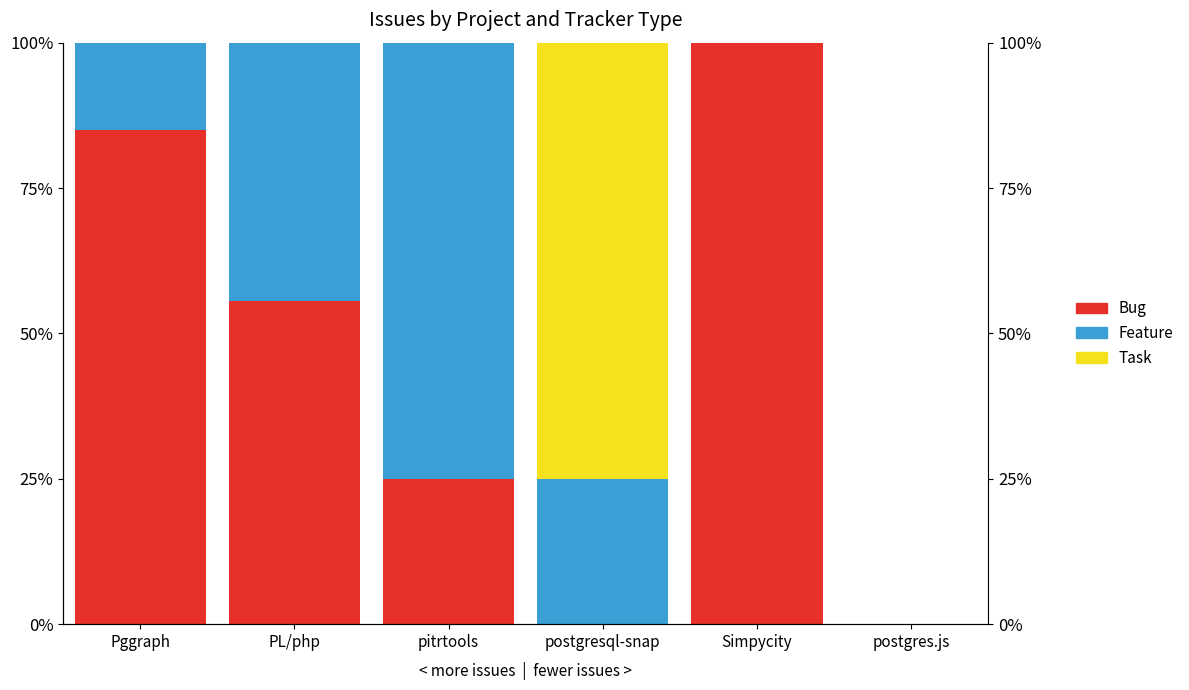

True or false: Bug has a value of 0.0 at postgresql-snap.

True